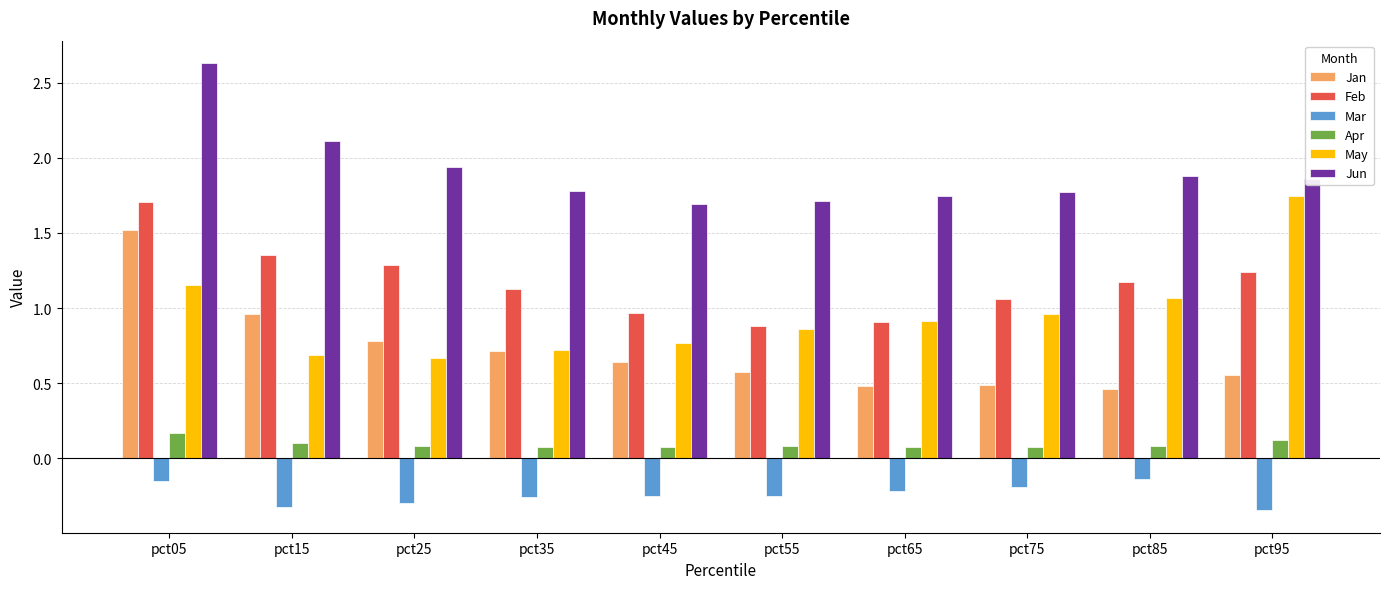

What is the sum of all Jun values?

19.1